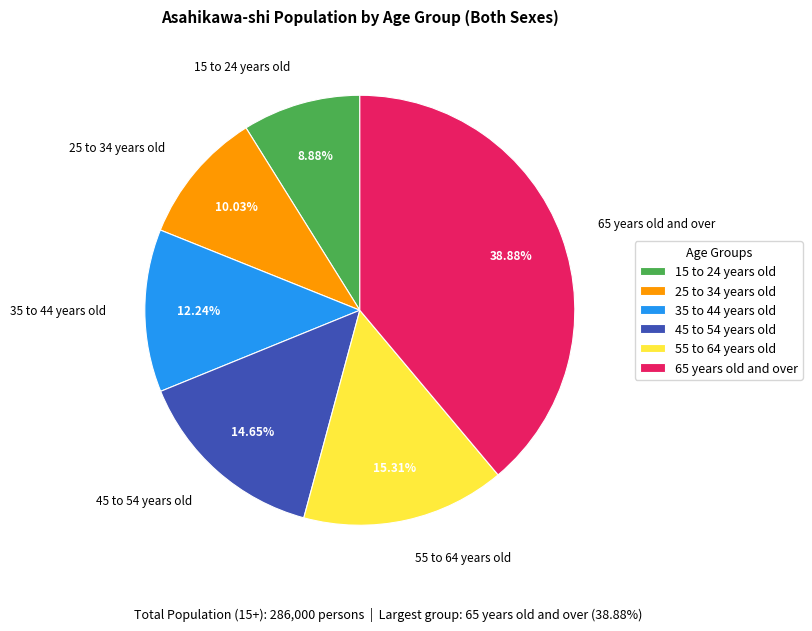

Is there any slice that represents more than half of the pie?

No